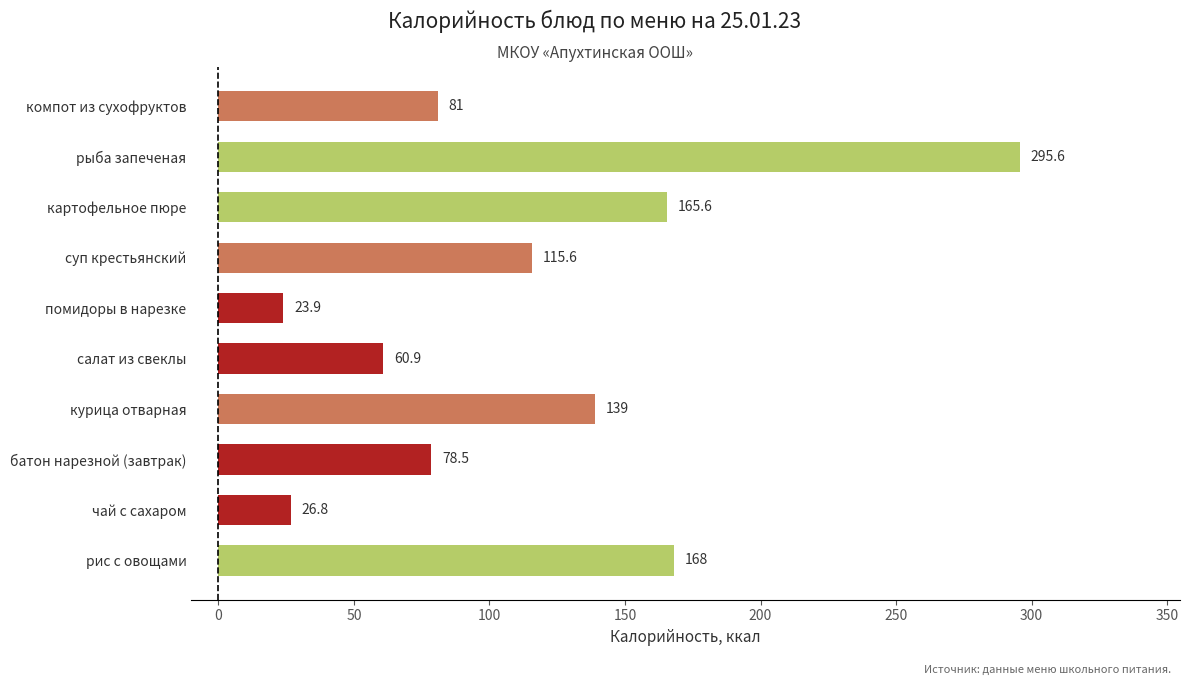

Where is the data nearest to the value 159?

картофельное пюре